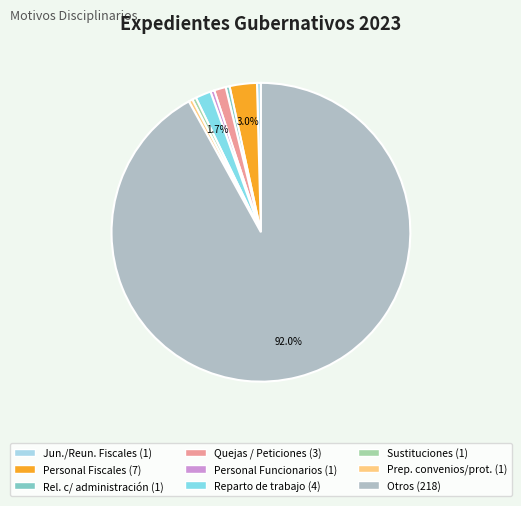

How many slices are in this pie chart?

9